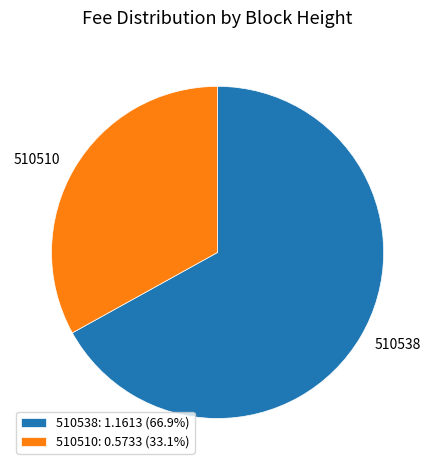

Combined, do 510510: 0.5733 (33.1%) and 510538: 1.1613 (66.9%) account for over 50%?

Yes